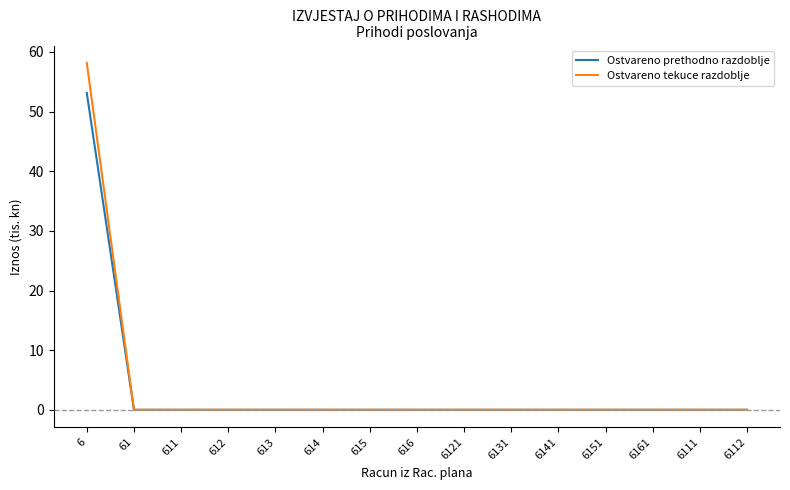

What is the difference between the maximum and second lowest values in the Ostvareno prethodno razdoblje series?

53.1